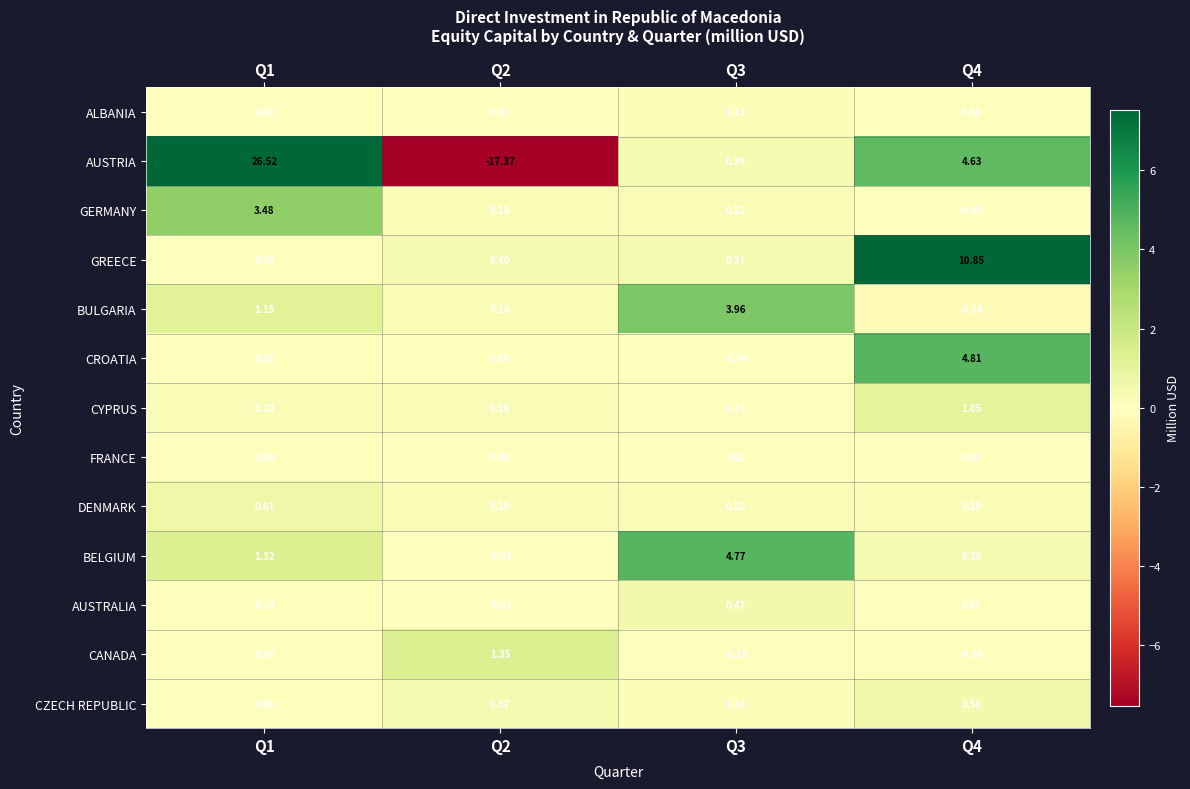

Rank the series by their maximum value, from lowest to highest.

FRANCE, ALBANIA, AUSTRALIA, CZECH REPUBLIC, DENMARK, CYPRUS, CANADA, GERMANY, BULGARIA, BELGIUM, CROATIA, GREECE, AUSTRIA